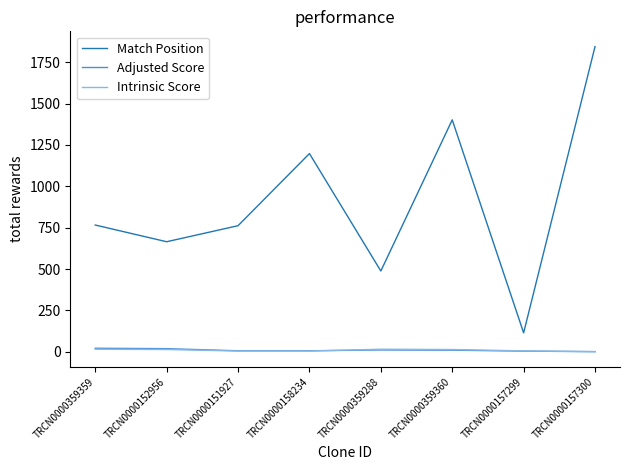

What are all the series names shown in the legend?

Match Position, Adjusted Score, Intrinsic Score